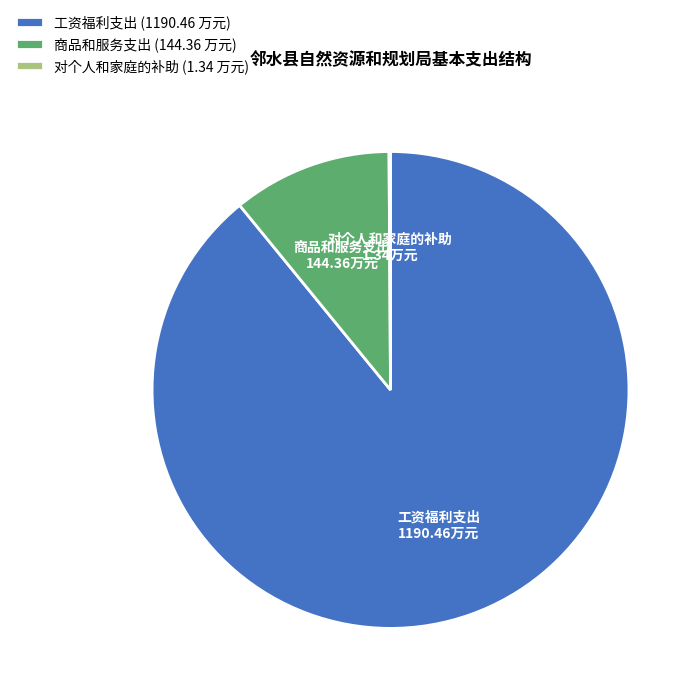

Is there a majority slice in this chart?

Yes